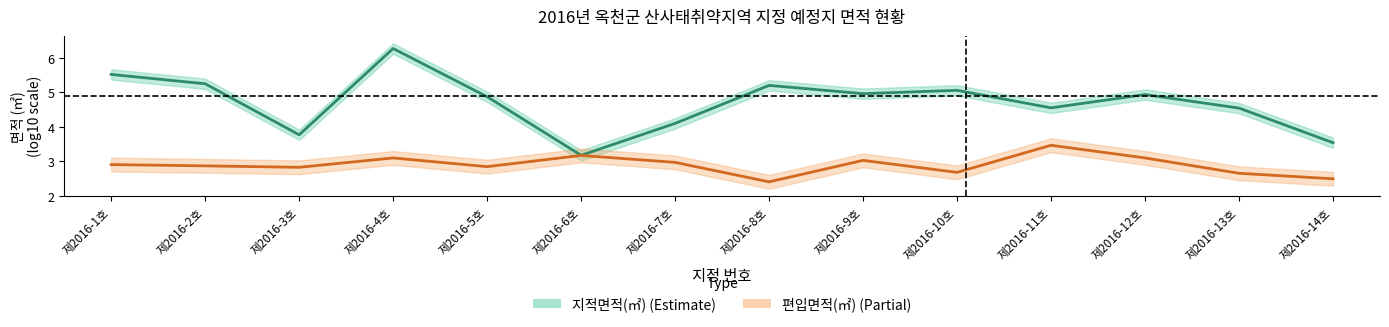

Is this an area chart (filled region under the line)?

No